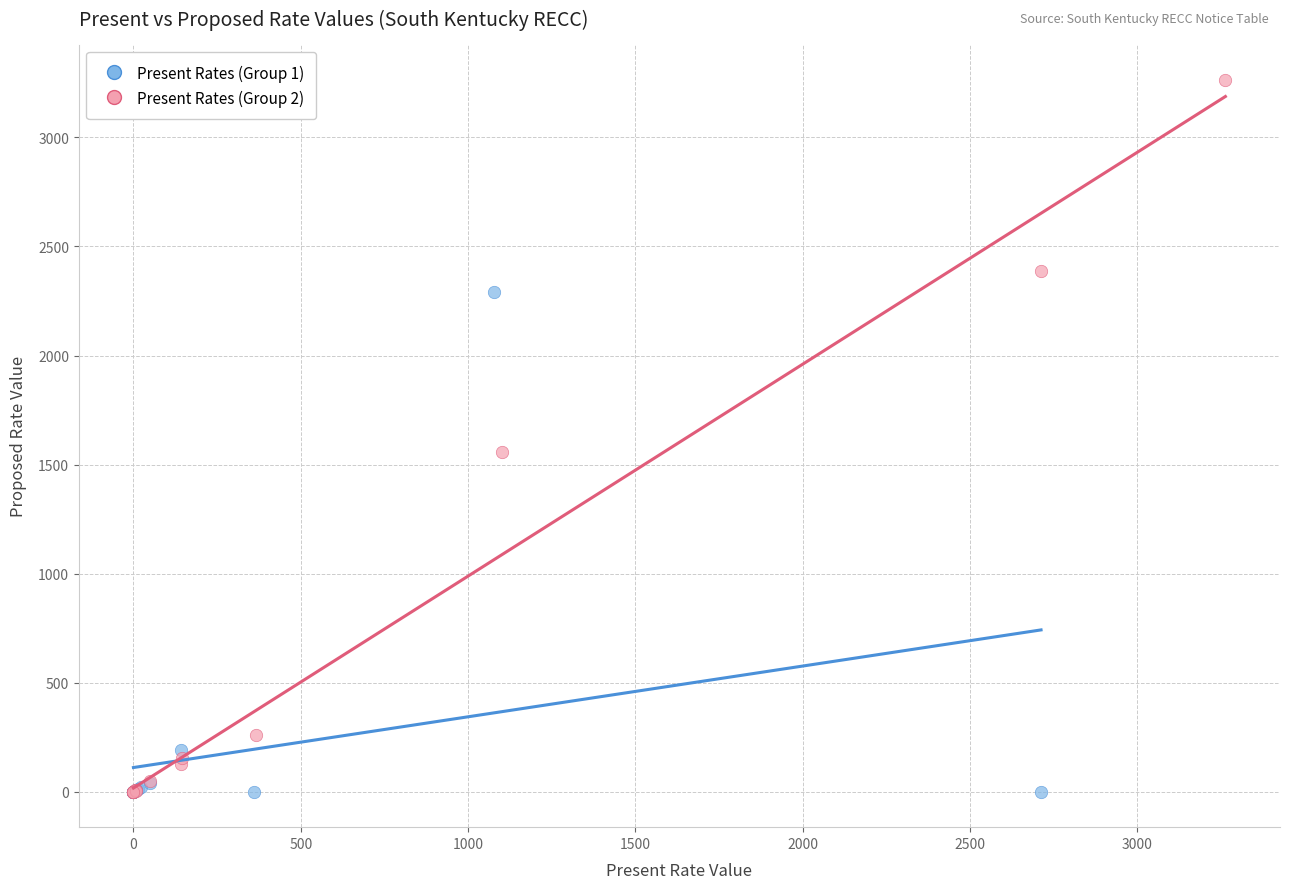

What are all the series names shown in the legend?

Present Rates (Group 1), Present Rates (Group 2)